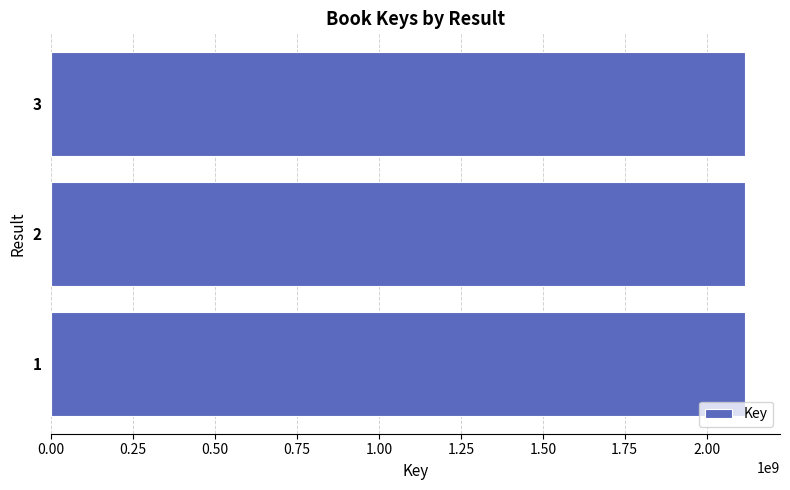

The value at 1 is 2117867163. True or false?

True